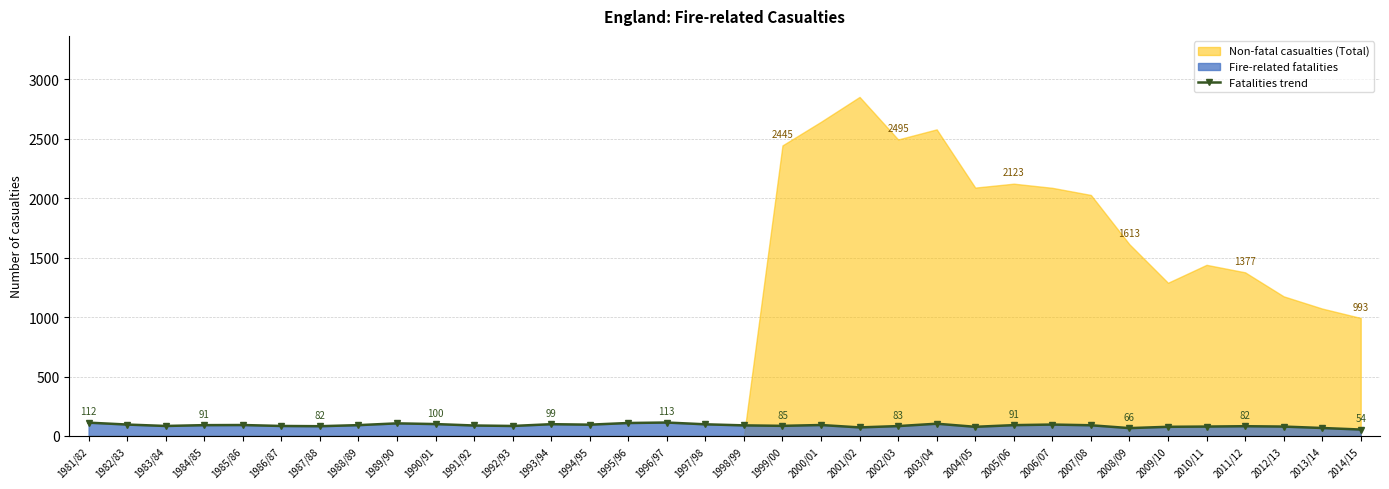

True or false: the data shows 38 at 2013/14.

False